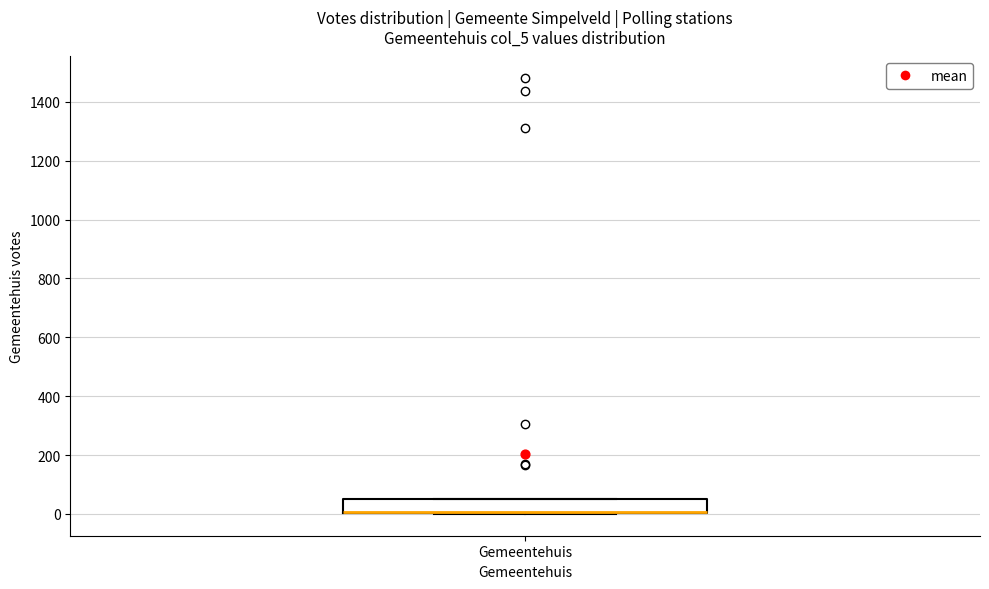

Transcribe this box plot: give where the median line is, the range the box spans, and where the two whiskers end, as read against the y-axis. The values are not printed on the chart, so give them approximately, as read against the axis.

median 0 (drawn on the box's lower edge), box 0 to 60, whiskers 0 to 60